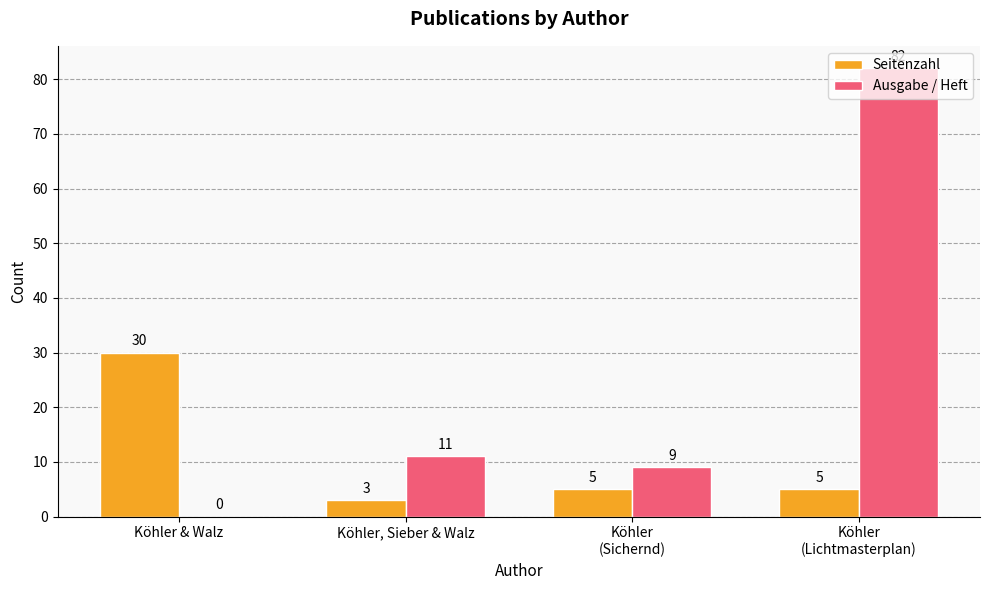

Which category has the highest value in the Seitenzahl series?

Köhler & Walz